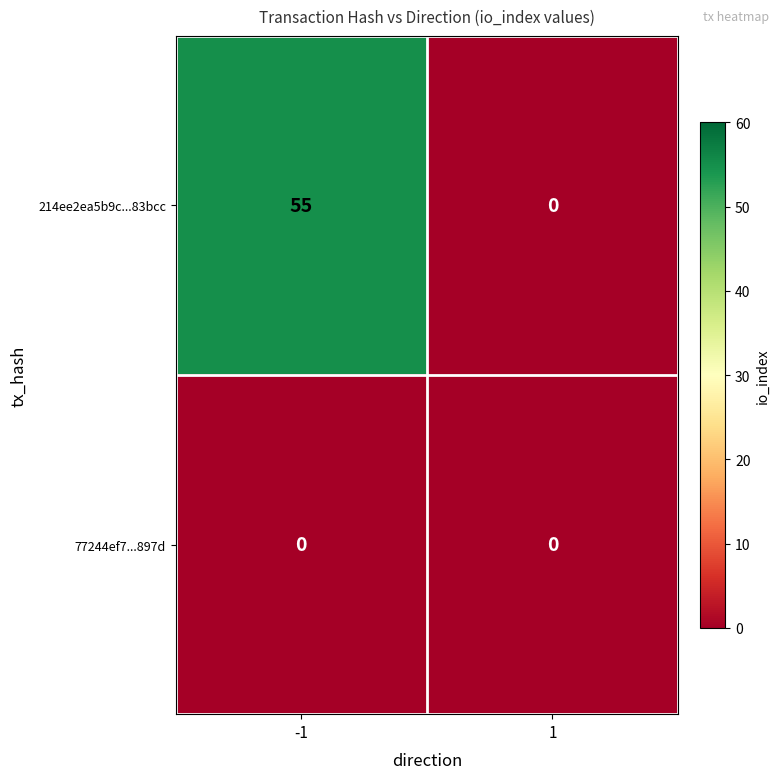

Which series has the largest total across all categories?

214ee2ea5b9c...83bcc